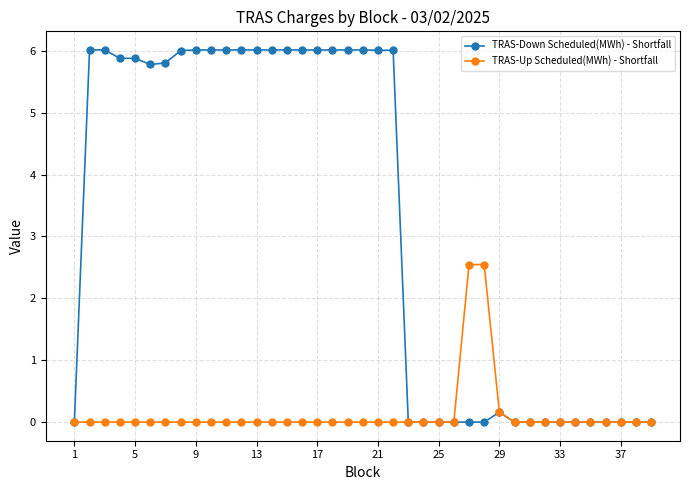

Which series has the widest spread of values?

TRAS-Down Scheduled(MWh) - Shortfall